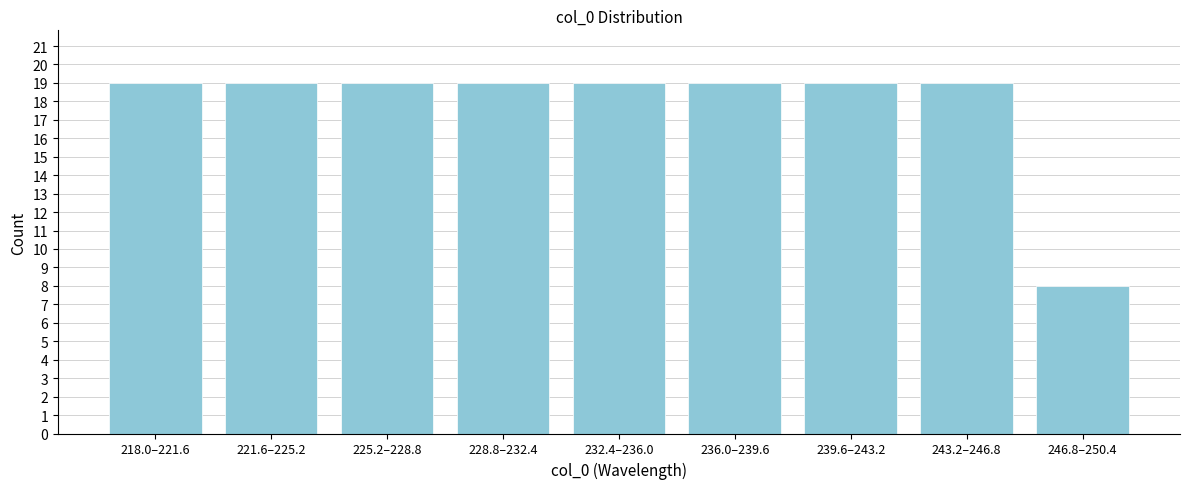

Reading left to right, transcribe all the data shown in this chart.

218.0–221.6=19	221.6–225.2=19	225.2–228.8=19	228.8–232.4=19	232.4–236.0=19	236.0–239.6=19	239.6–243.2=19	243.2–246.8=19	246.8–250.4=8